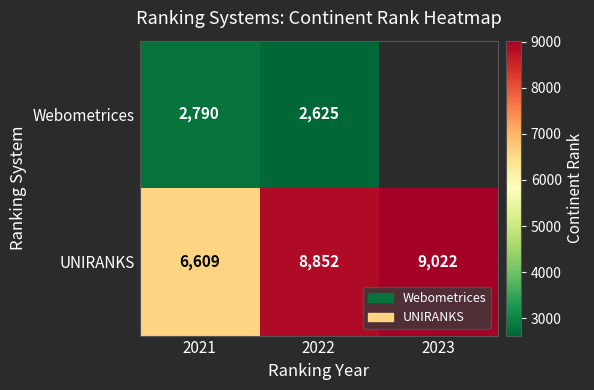

Where is UNIRANKS nearest to the value 7815?

2022